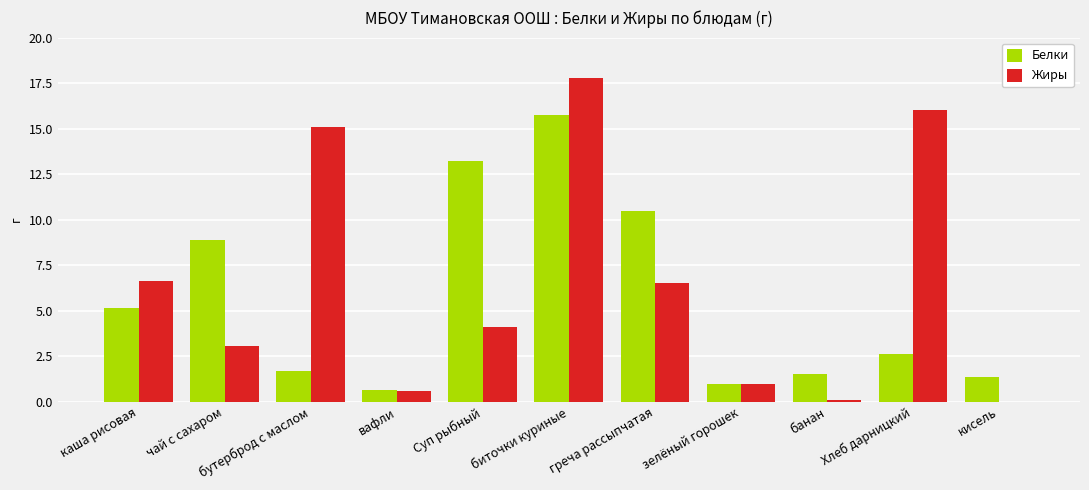

How many categories are shown in the chart?

11